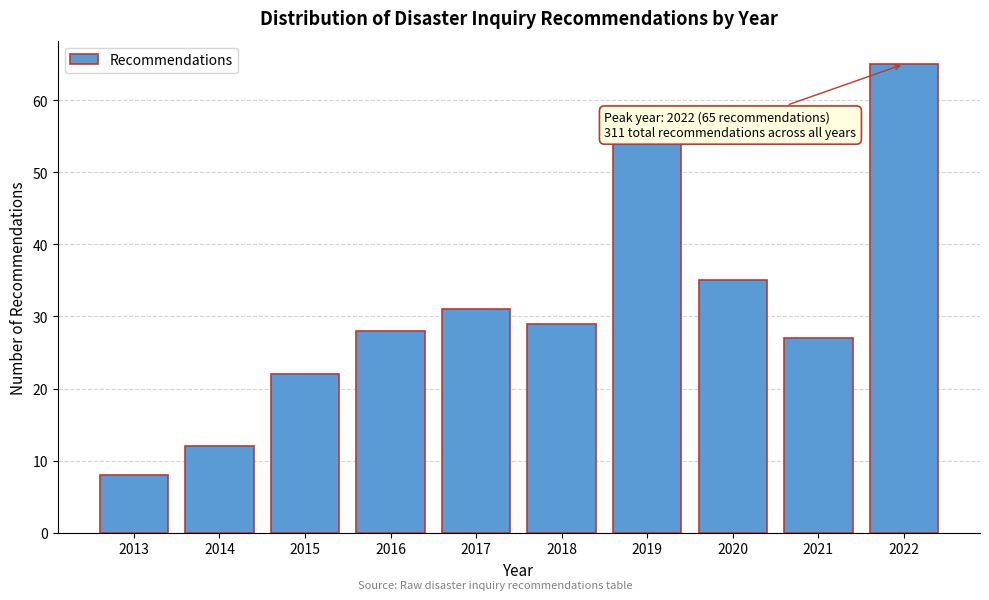

Reading right to left, list all the values displayed in this chart.

2022=65	2021=27	2020=35	2019=54	2018=29	2017=31	2016=28	2015=22	2014=12	2013=8